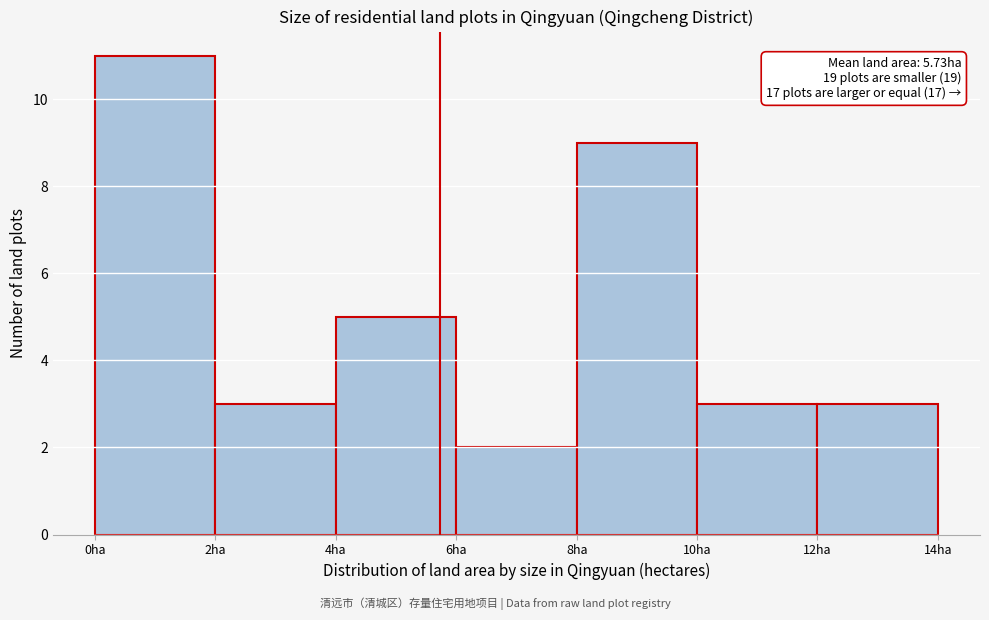

Which range on the x-axis has the tallest bar?

0 to 2